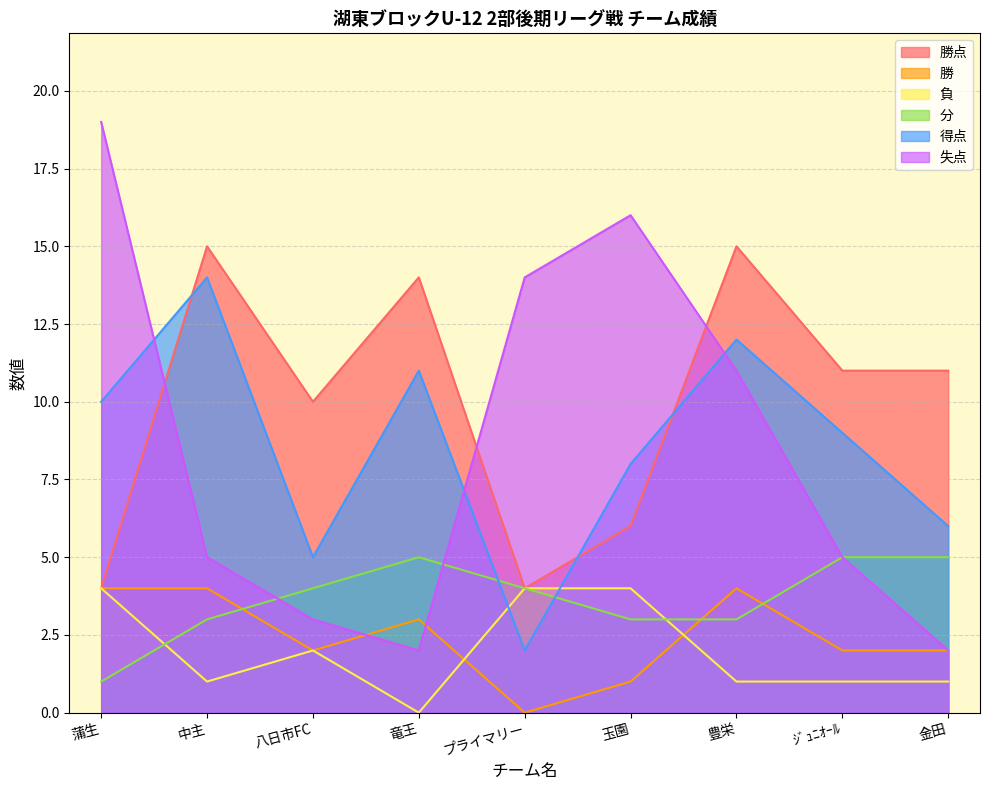

What is the label of the 9th point from the right?

蒲生